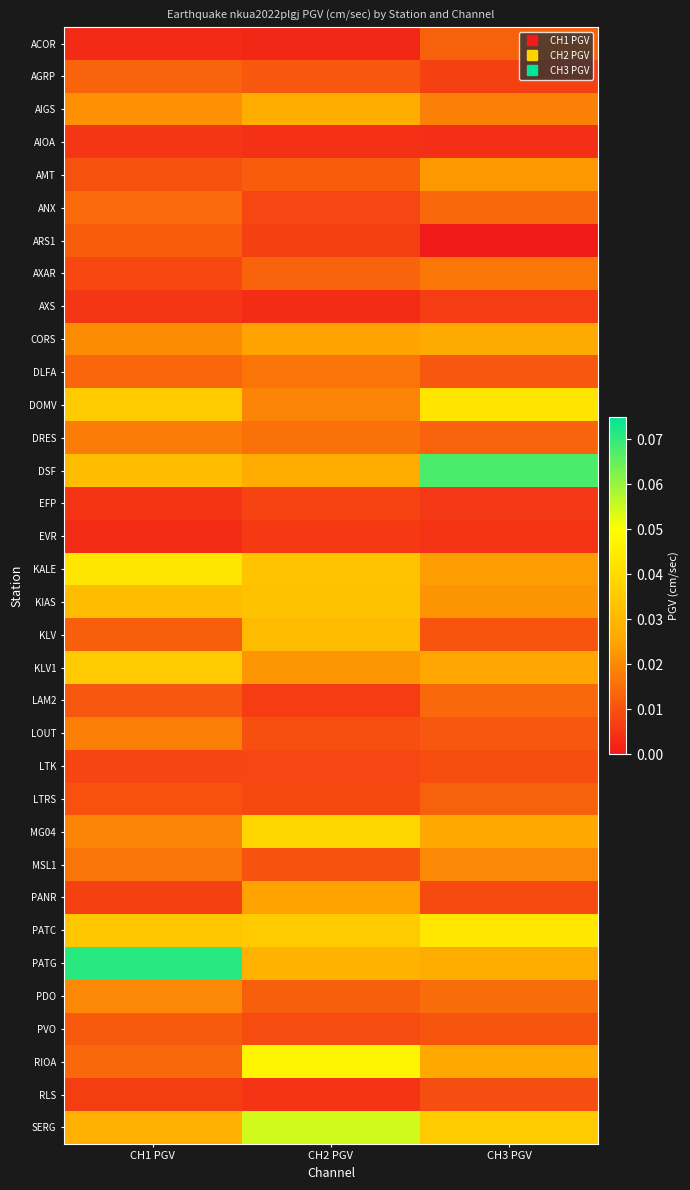

Which has a higher value, CH3 PGV or CH1 PGV?

CH3 PGV